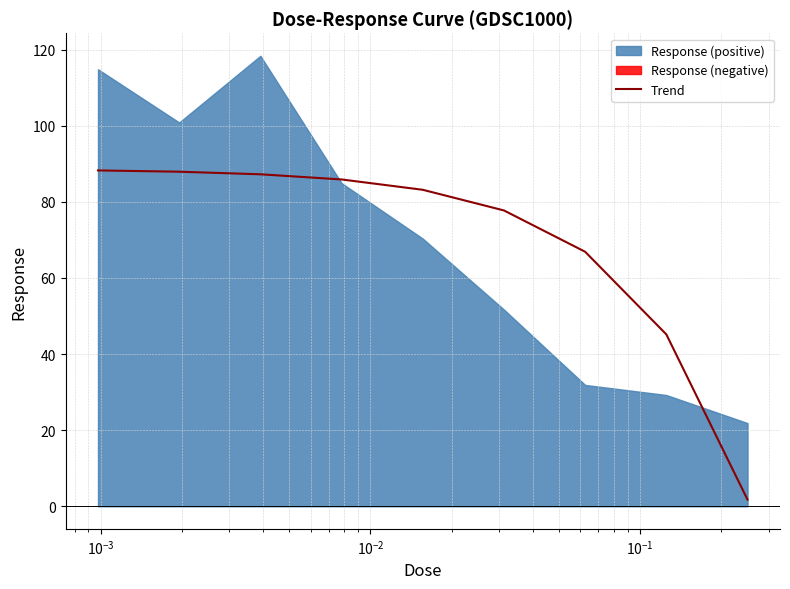

What is the highest value of the Trend series?

88.3